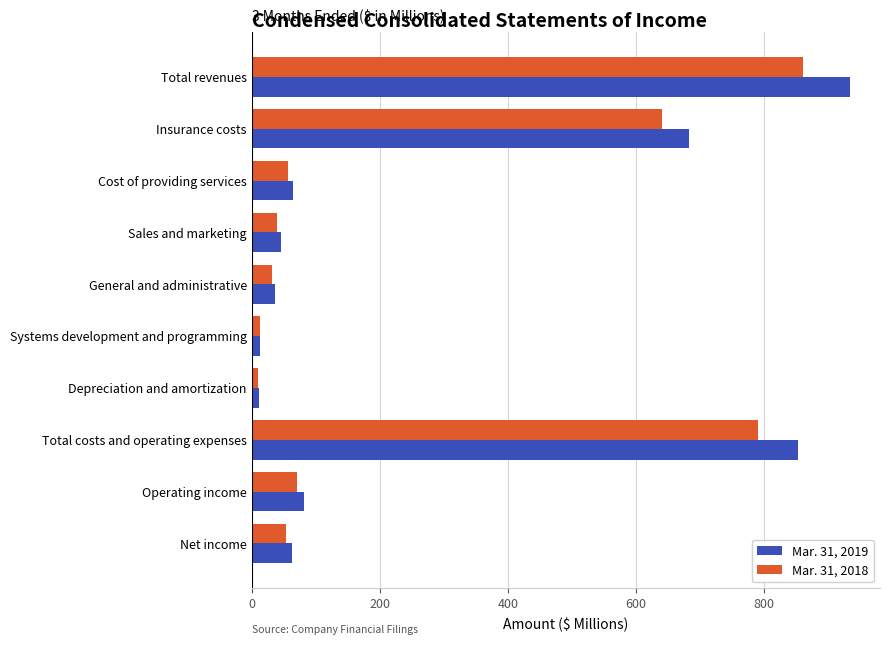

Rank the series by their average value, from lowest to highest.

Mar. 31, 2018, Mar. 31, 2019